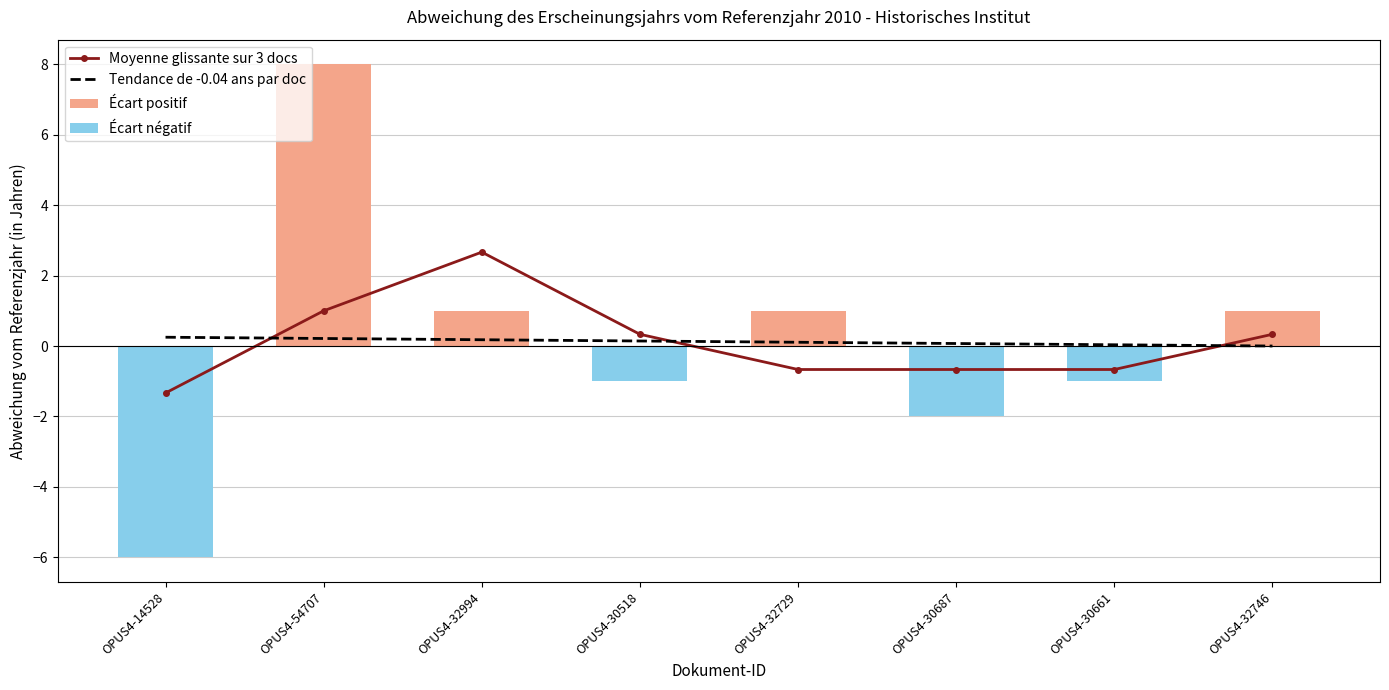

List the labels in order of Moyenne glissante sur 3 docs value, smallest first.

OPUS4-14528, OPUS4-32729, OPUS4-30687, OPUS4-30661, OPUS4-30518, OPUS4-32746, OPUS4-54707, OPUS4-32994